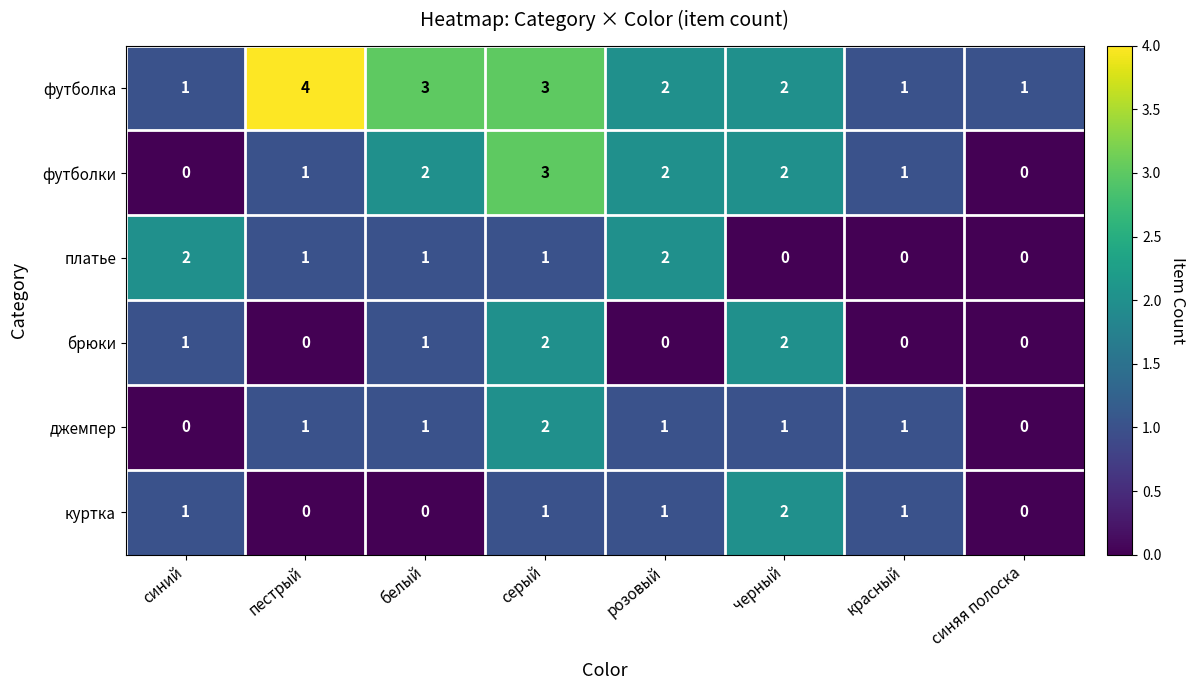

What is the difference between the maximum and second lowest values in the футболки series?

3